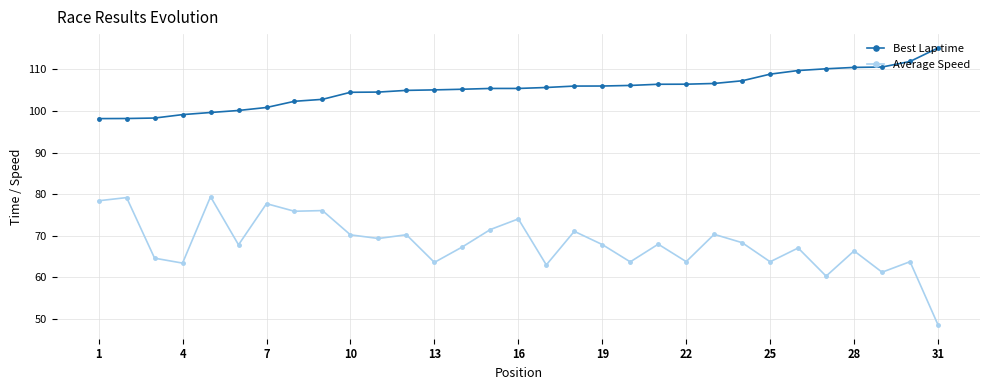

What is the average value of the Average Speed series?

68.3